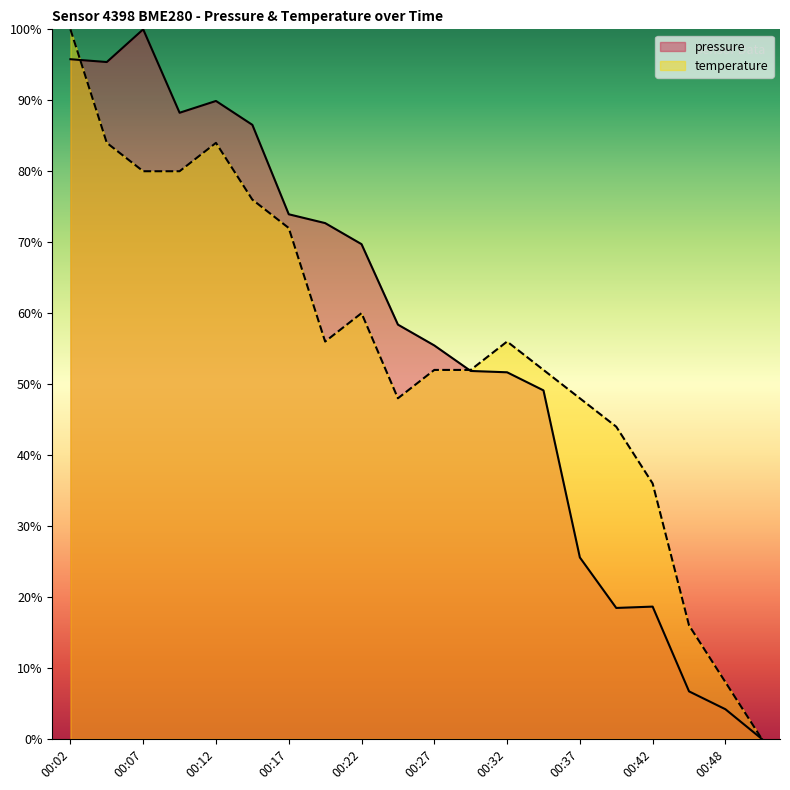

What is the spread (max minus min) of values at 00:15?

0.1